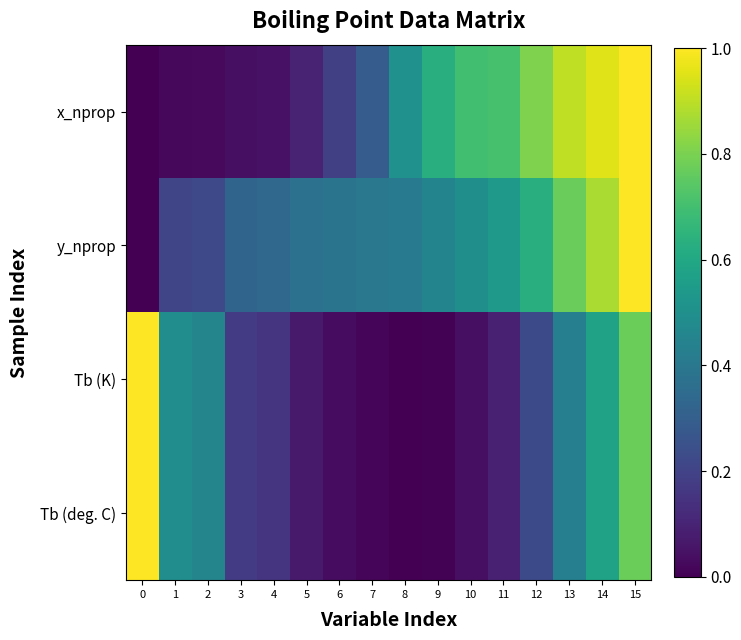

Reading right to left, list all the values displayed in this chart.

x_nprop: 15=1.0	14=1.0	13=0.9	12=0.8	11=0.7	10=0.7	9=0.6	8=0.5	7=0.3	6=0.2	5=0.1	4=0.1	3=0.0	2=0.0	1=0.0	0=0.0
y_nprop: 15=1.0	14=0.9	13=0.8	12=0.6	11=0.5	10=0.5	9=0.5	8=0.4	7=0.4	6=0.4	5=0.4	4=0.3	3=0.3	2=0.2	1=0.2	0=0.0
Tb (K): 15=0.8	14=0.6	13=0.4	12=0.2	11=0.1	10=0.0	9=0.0	8=0.0	7=0.0	6=0.0	5=0.1	4=0.2	3=0.2	2=0.5	1=0.5	0=1.0
Tb (deg. C): 15=0.8	14=0.6	13=0.4	12=0.2	11=0.1	10=0.0	9=0.0	8=0.0	7=0.0	6=0.0	5=0.1	4=0.2	3=0.2	2=0.5	1=0.5	0=1.0